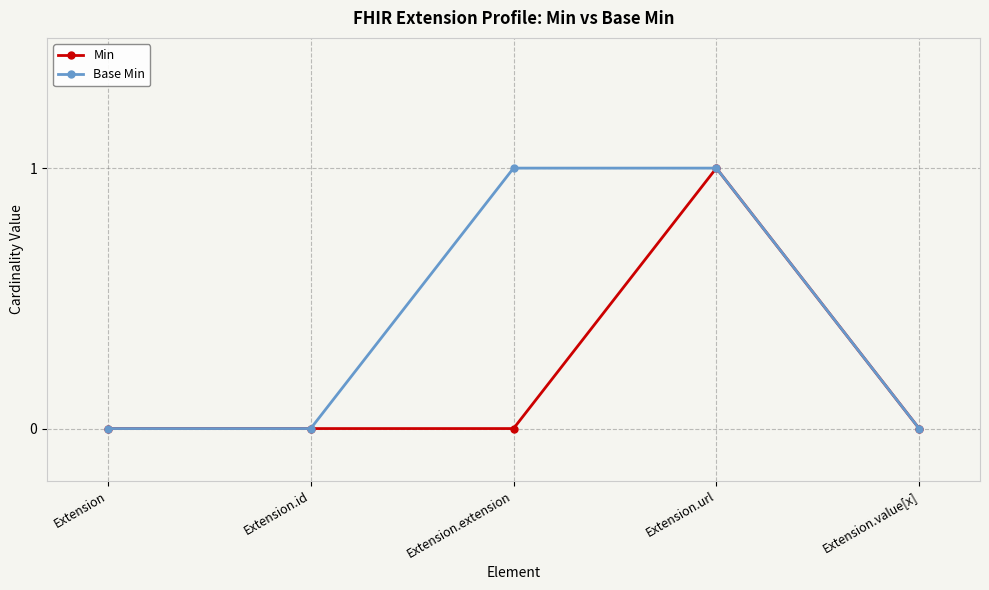

Is it true that Base Min equals 0 at Extension?

True